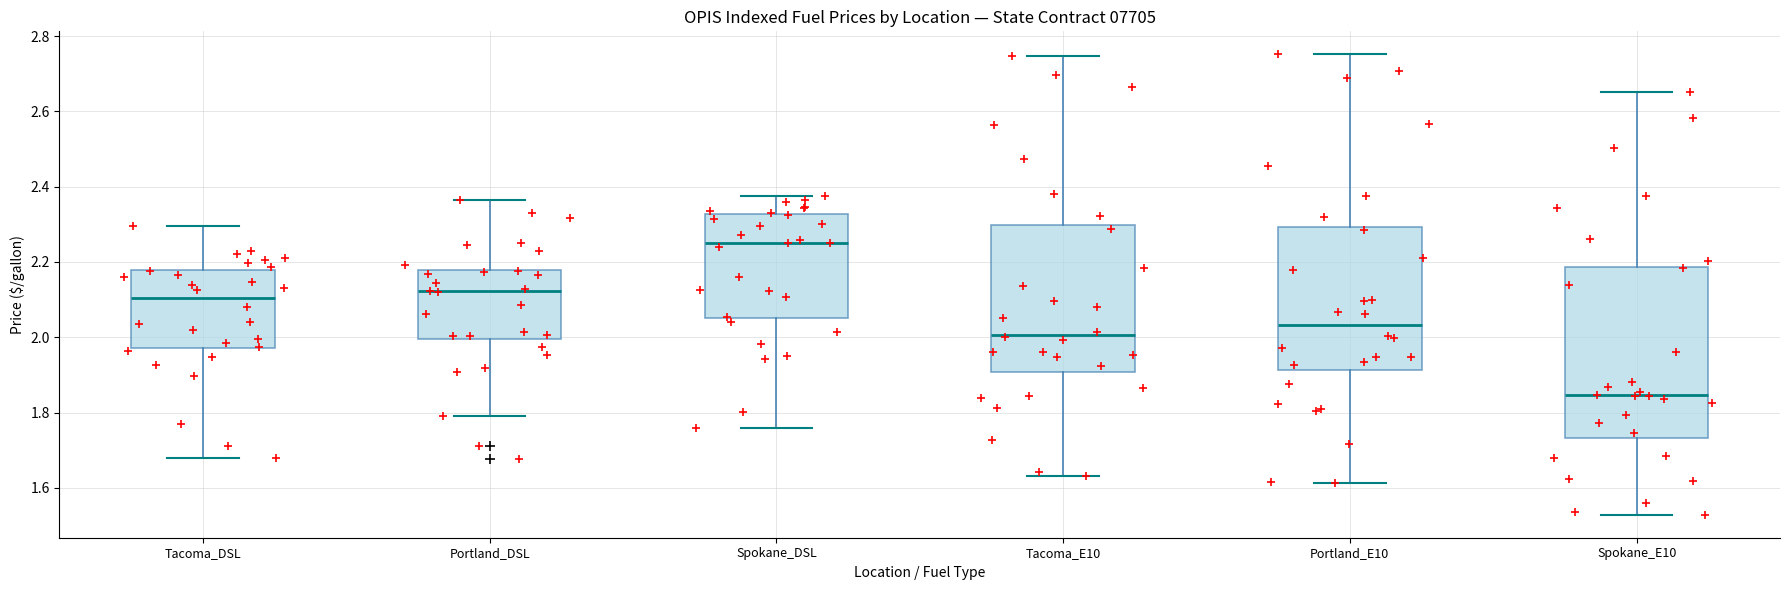

Which box's median line is the lowest?

Spokane_E10